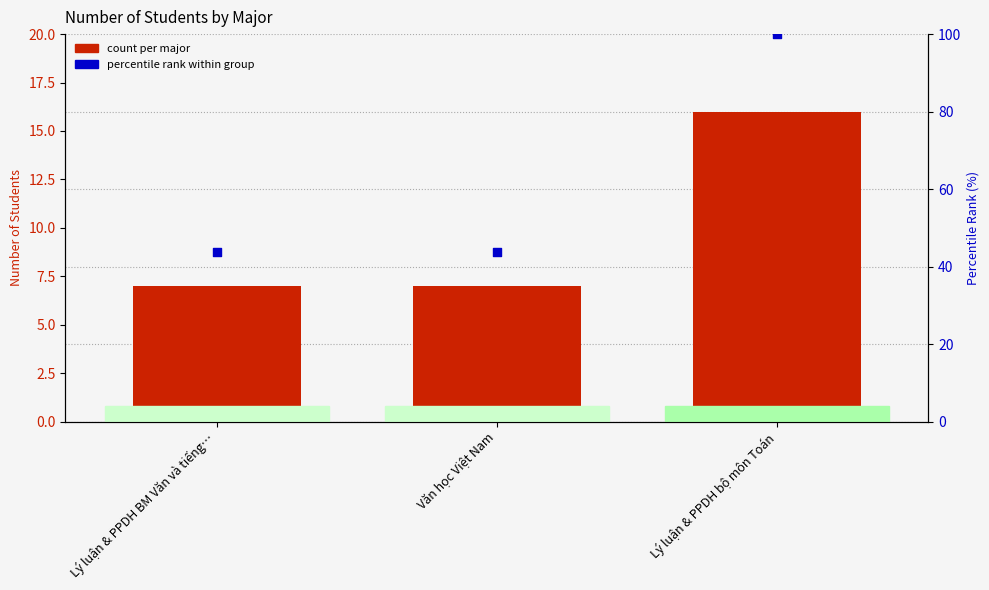

Which series has the largest Y range (max minus min)?

percentile rank within group